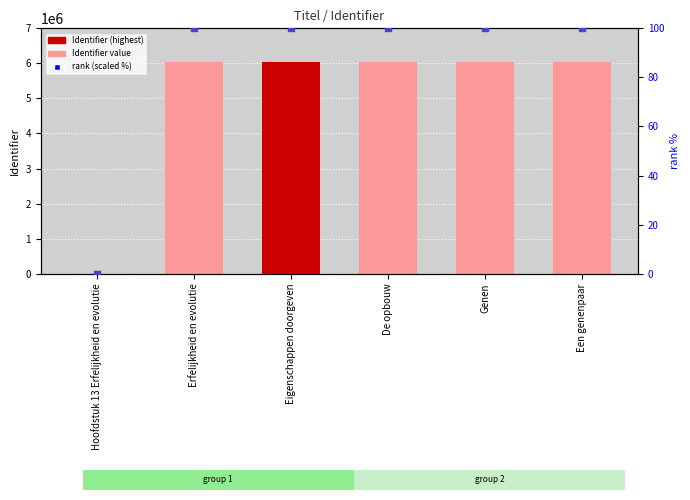

Is the value of rank (scaled %) at Genen greater than the value of Identifier at Een genenpaar?

No